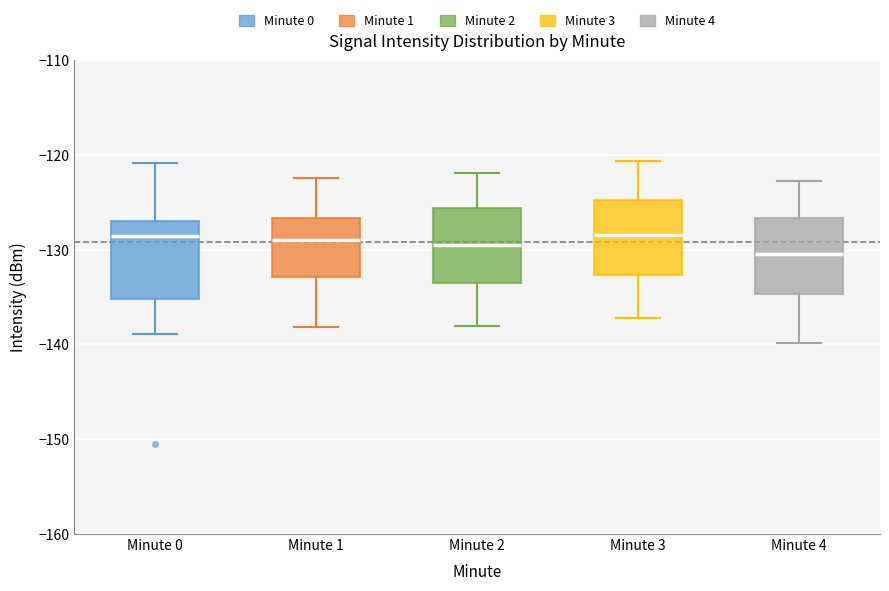

Reading left to right, read every box against the y-axis: the position of its median line, the range the box covers, and the ends of its whiskers. The values are not printed on the chart, so give them approximately, as read against the axis.

Minute 0: median -129, box -135 to -127, whiskers -139 to -121
Minute 1: median -129, box -133 to -127, whiskers -138 to -122
Minute 2: median -129, box -133 to -126, whiskers -138 to -122
Minute 3: median -128, box -133 to -125, whiskers -137 to -121
Minute 4: median -130, box -135 to -127, whiskers -140 to -123